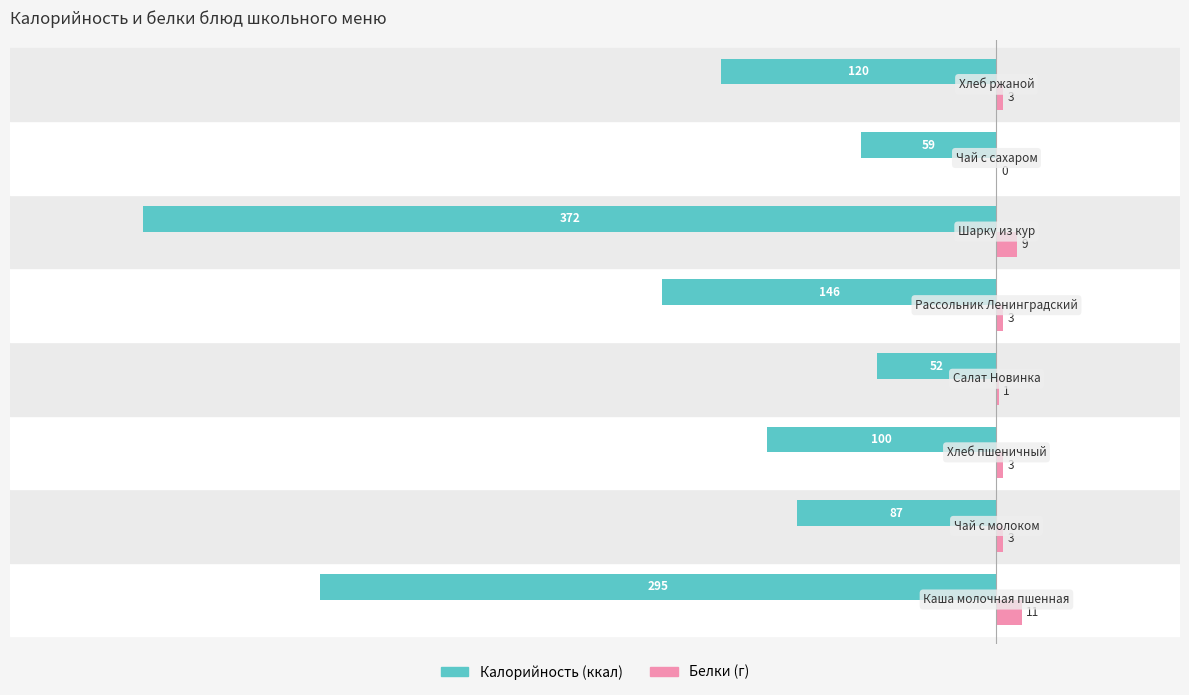

What is the greatest value displayed?

11